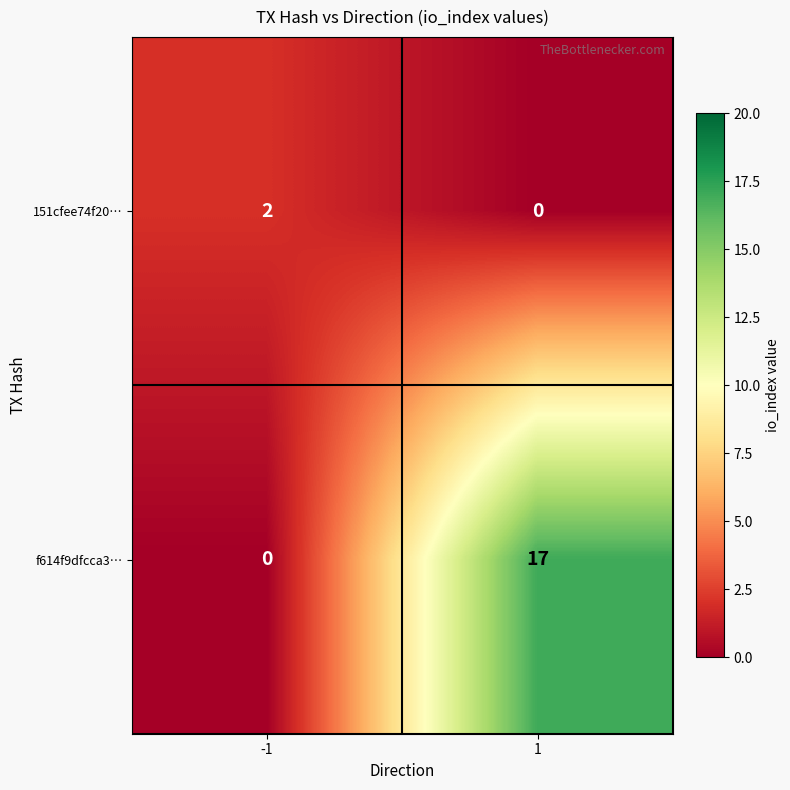

The value of 151cfee74f20… at 1 is 1. True or false?

False